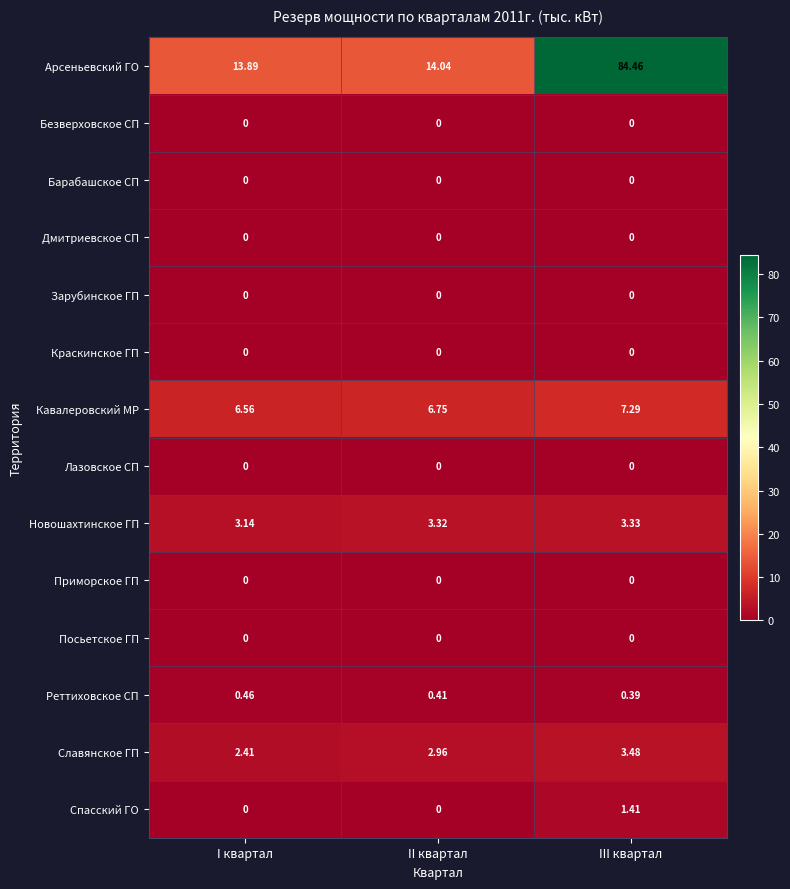

At how many categories does at least one series exceed 6?

3